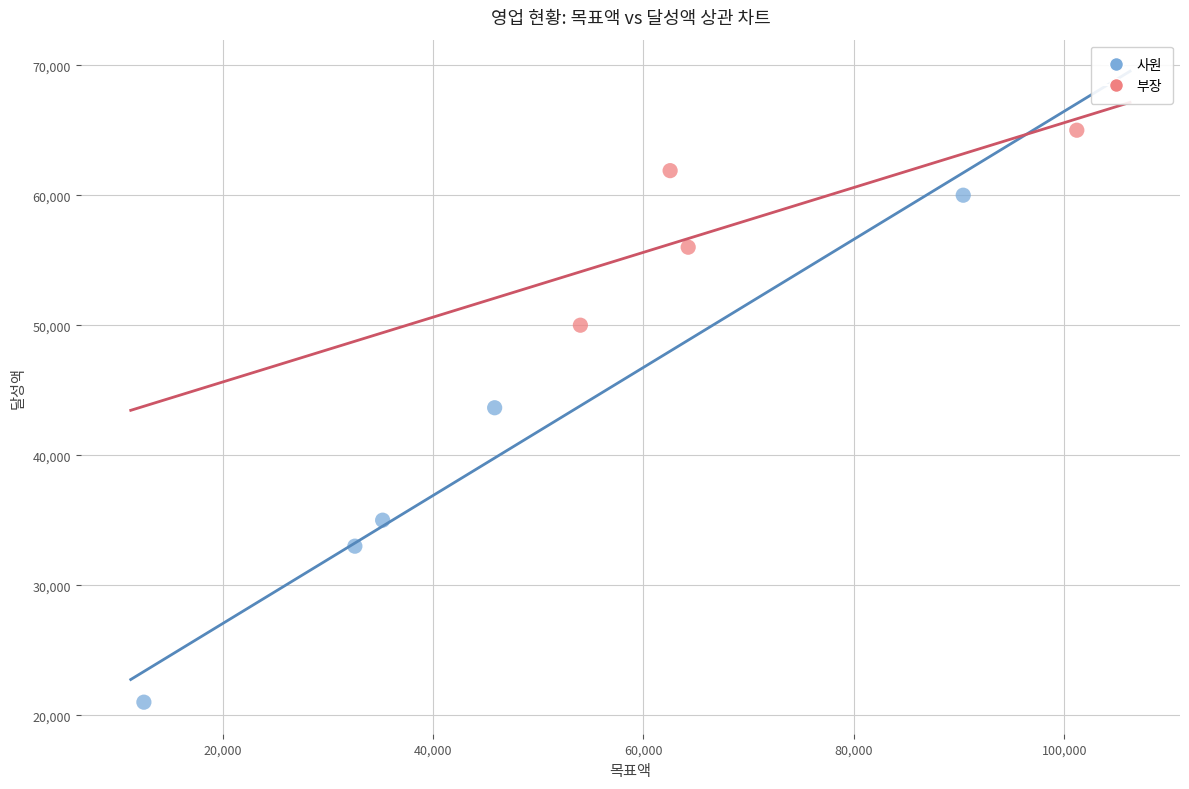

Which series reaches the minimum Y coordinate?

사원